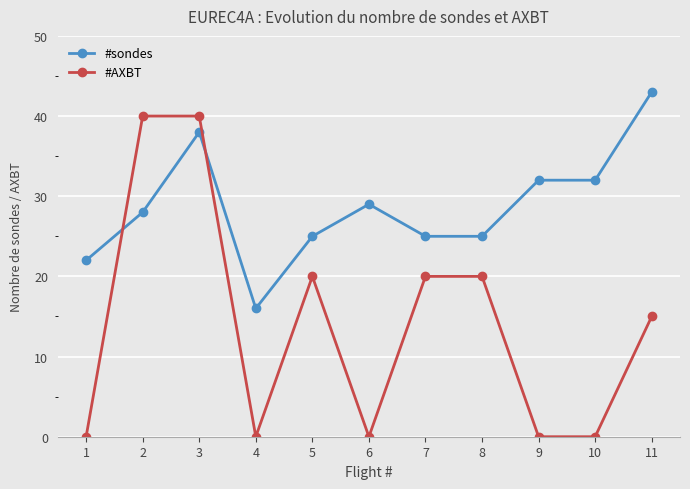

Reading left to right, extract all data points from this chart.

#sondes: 1=22	2=28	3=38	4=16	5=25	6=29	7=25	8=25	9=32	10=32	11=43
#AXBT: 1=0	2=40	3=40	4=0	5=20	6=0	7=20	8=20	9=0	10=0	11=15